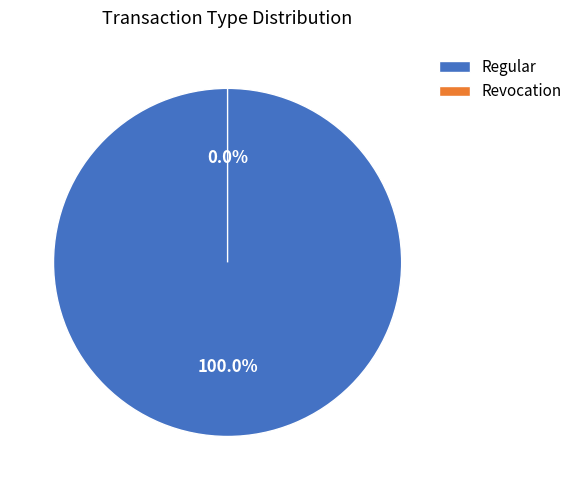

Is there any slice that represents more than half of the pie?

Yes